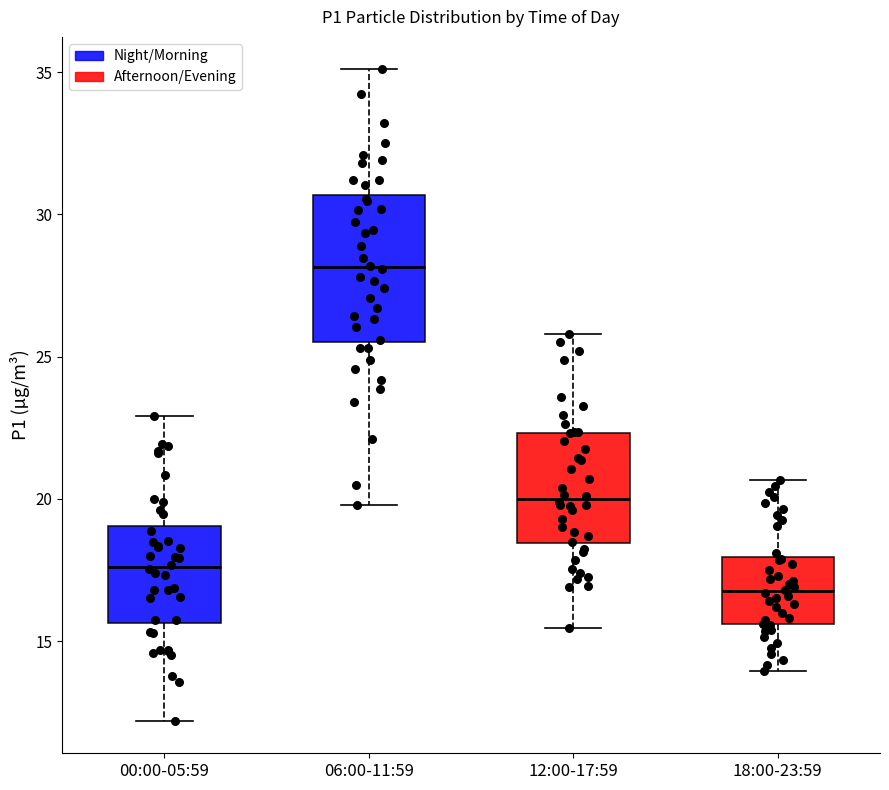

Where is the lower edge of the box for 18:00-23:59 on the y-axis? The values are not printed on the chart, so give them approximately, as read against the axis.

15.5